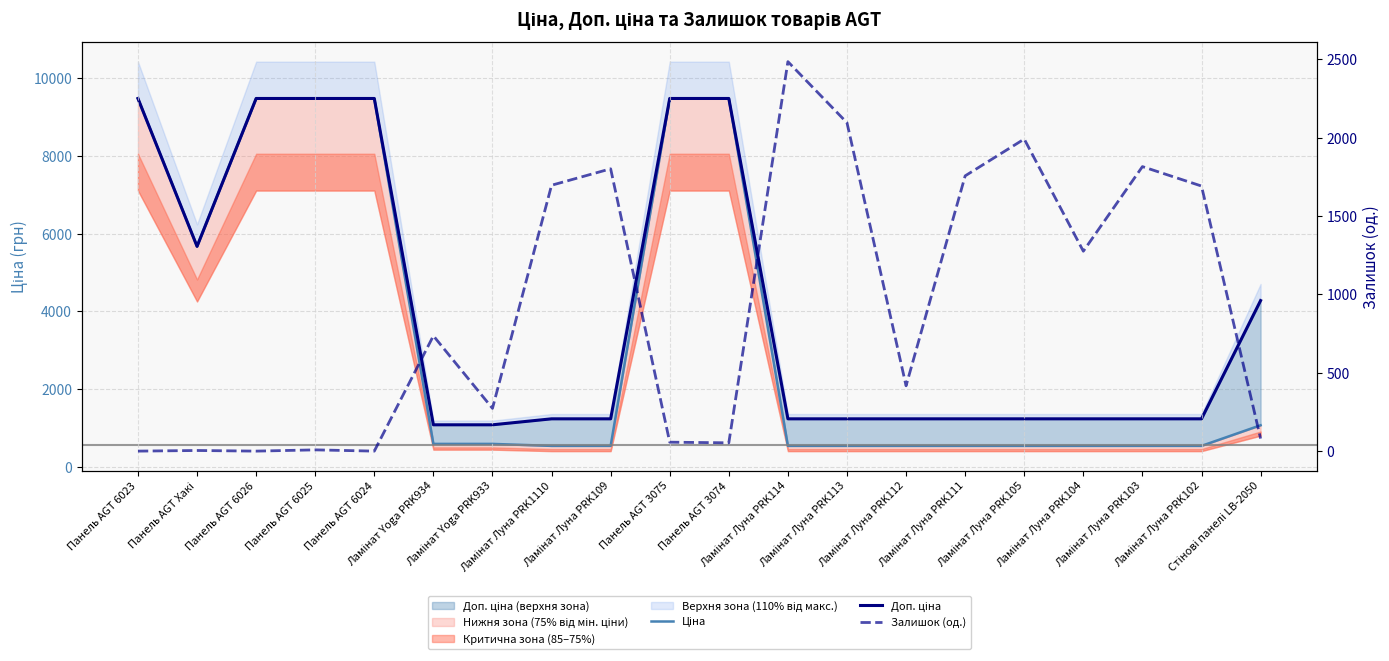

Which category has the lowest value across all series?

Панель AGT 6023